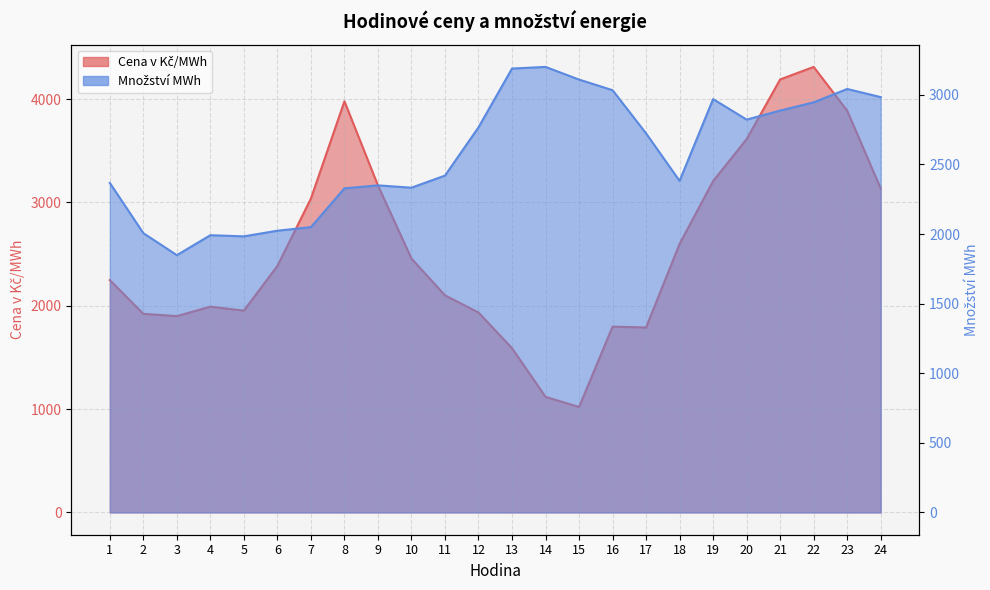

Reading left to right, transcribe all the data shown in this chart.

Cena v Kč/MWh: 1=2248.5	2=1921.9	3=1900.0	4=1991.5	5=1953.5	6=2385.6	7=3037.8	8=3979.0	9=3164.3	10=2456.9	11=2101.0	12=1934.7	13=1589.7	14=1118.8	15=1020.6	16=1798.1	17=1789.9	18=2598.7	19=3206.7	20=3612.7	21=4190.3	22=4311.4	23=3887.9	24=3135.4
Množství MWh: 1=2367.1	2=2006.4	3=1848.3	4=1991.7	5=1983.4	6=2023.9	7=2049.5	8=2328.3	9=2349.7	10=2333.0	11=2419.9	12=2766.4	13=3188.9	14=3200.6	15=3109.7	16=3033.4	17=2723.1	18=2381.8	19=2969.5	20=2822.1	21=2886.8	22=2946.2	23=3042.0	24=2983.7